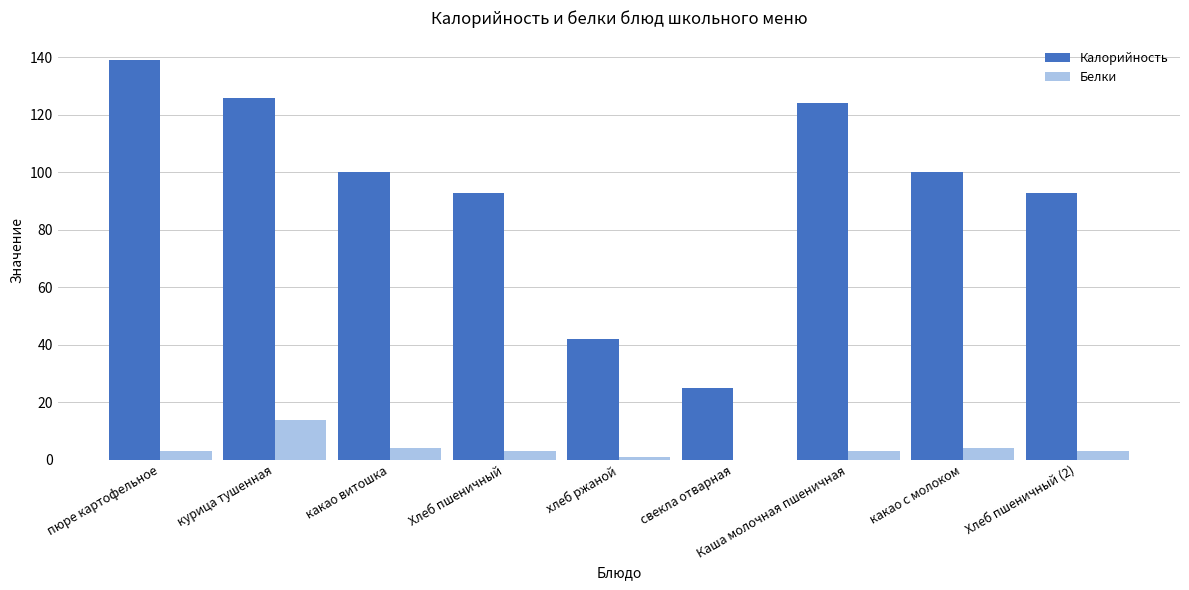

How many distinct data groups are displayed?

2